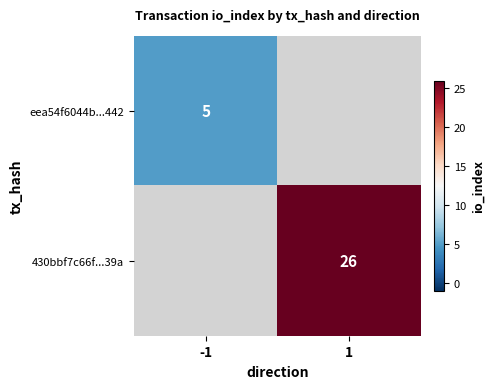

Is it true that eea54f6044b...442 equals 5 at -1?

True